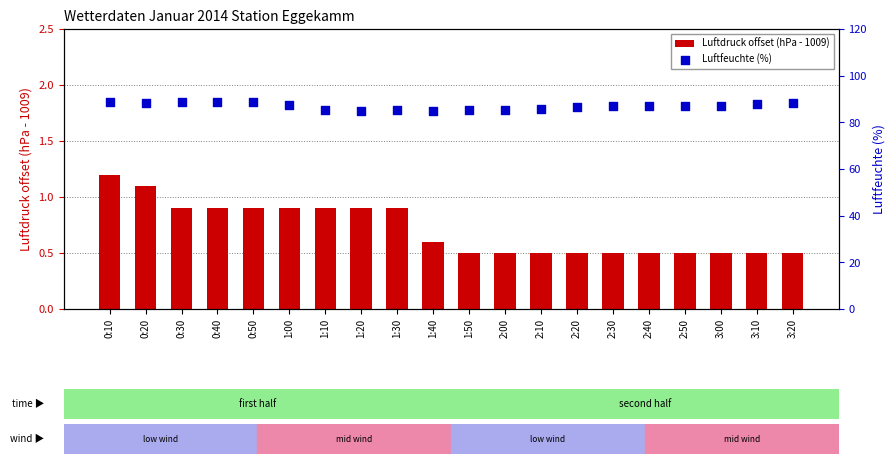

Is the value of Luftdruck offset (hPa - 1009) at 0:10 greater than the value of Luftfeuchte (%) at 1:50?

No